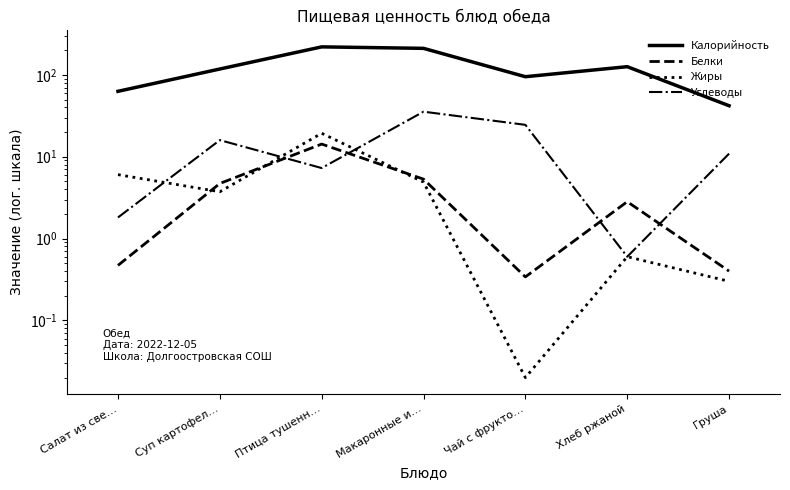

Is it true that Калорийность equals 146.7 at Макаронные и…?

False